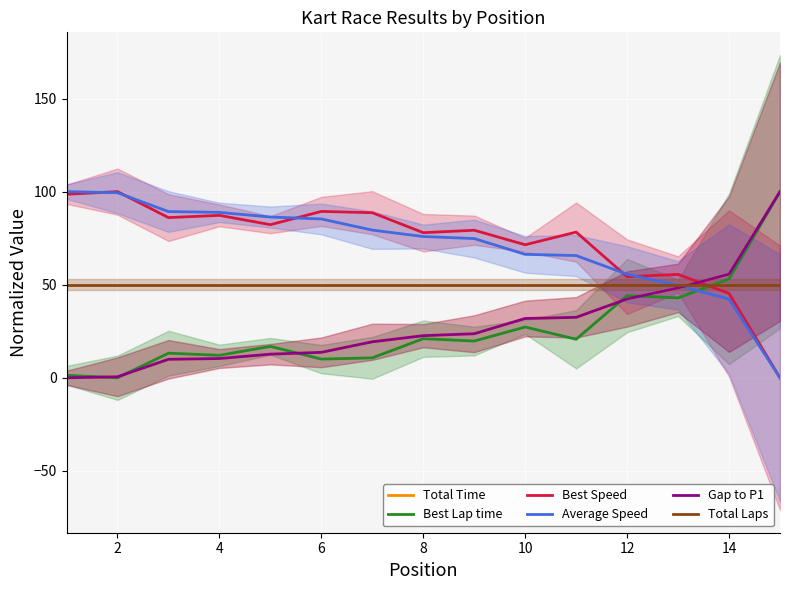

What is the sum of the Total Time values at 13 and 4?

65.6